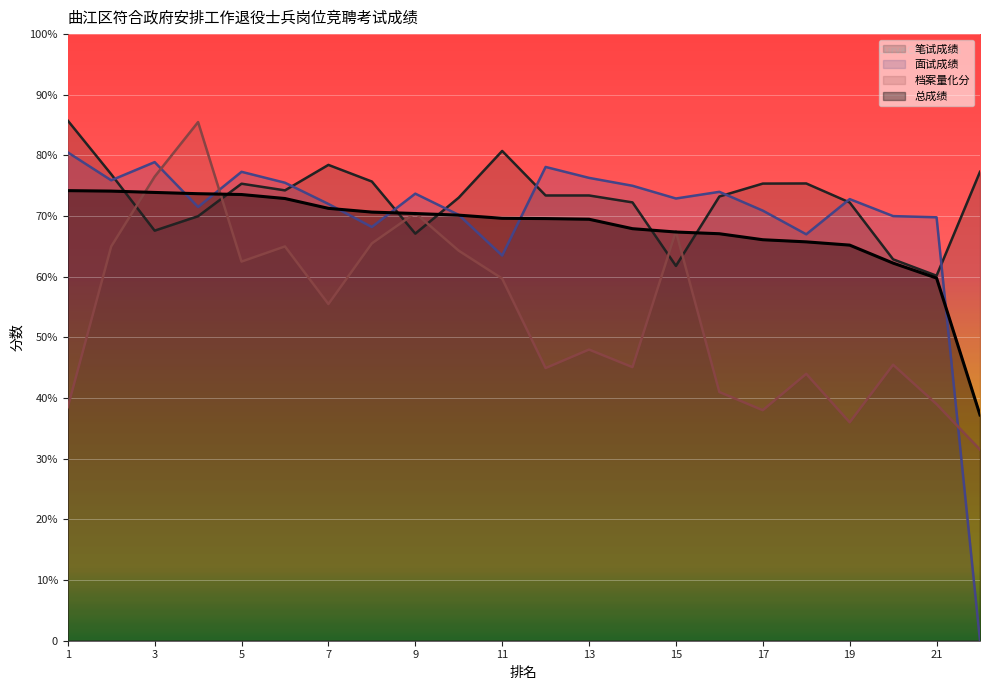

The value of 档案量化分 at 4 is 85.5. True or false?

True